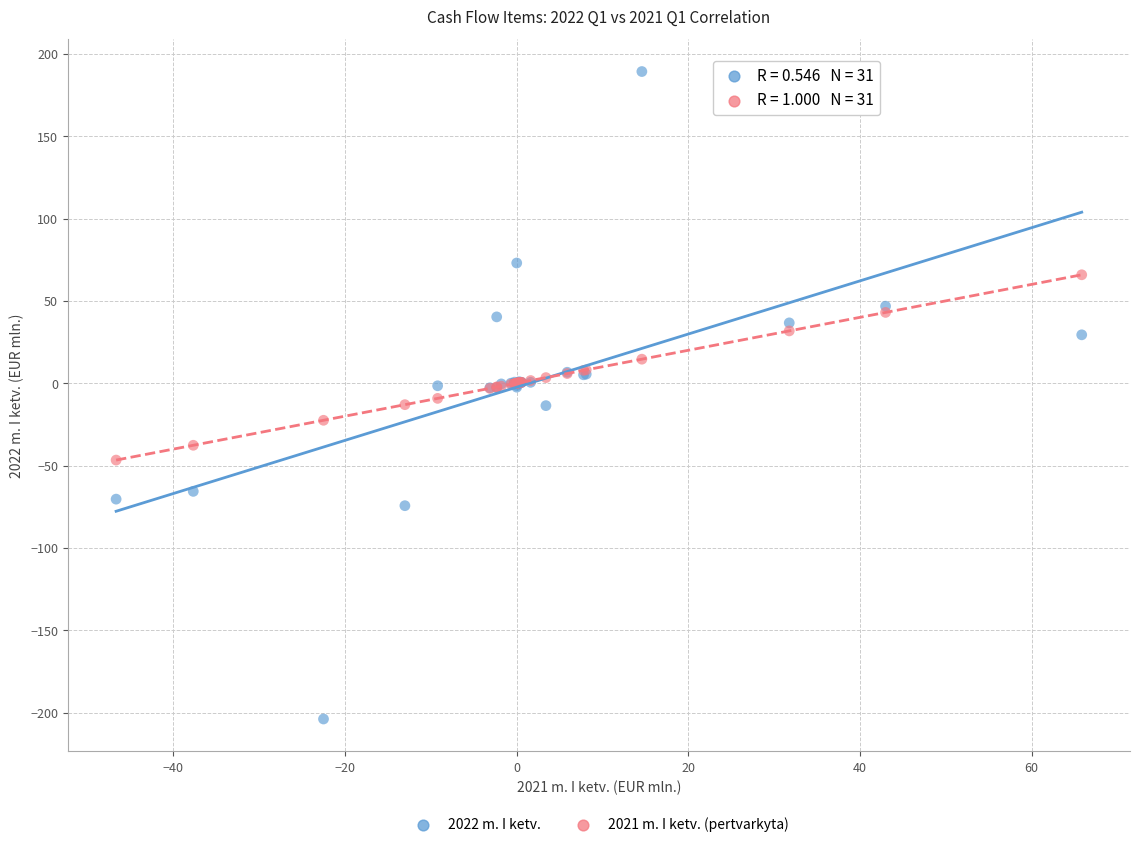

Which series reaches the maximum Y coordinate?

2022 m. I ketv.